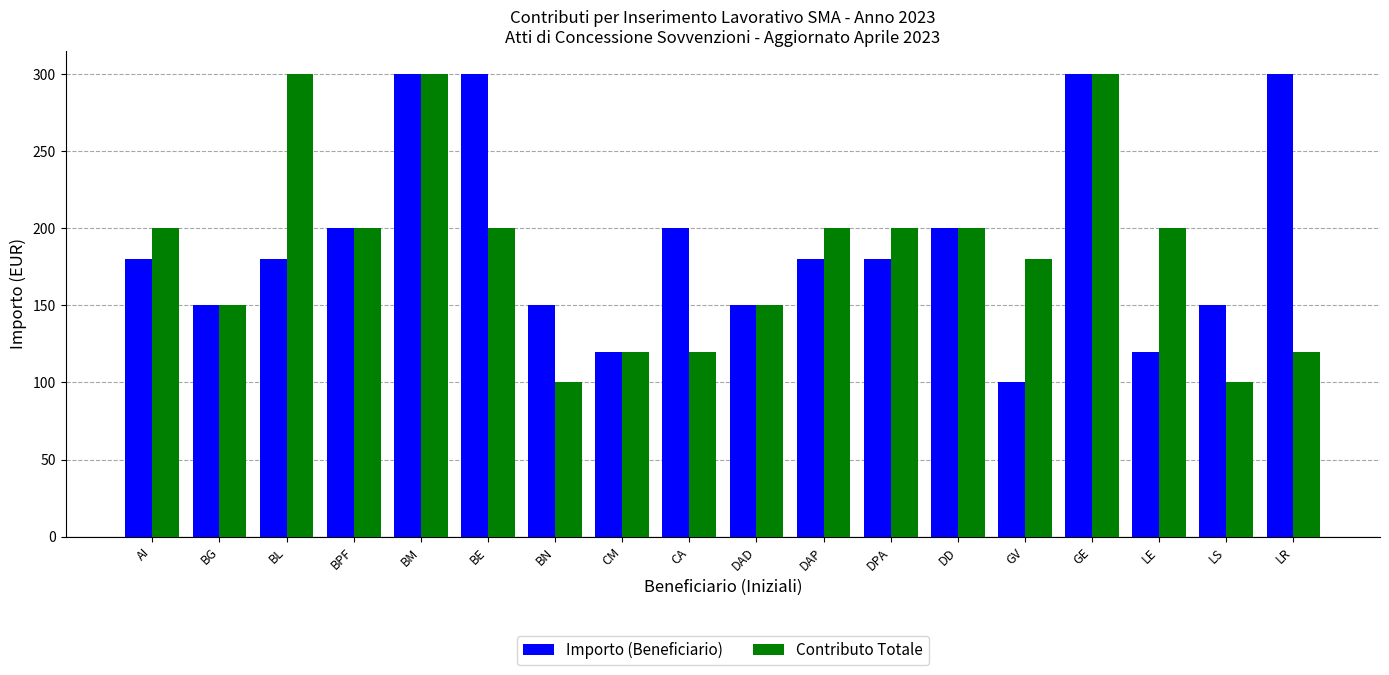

Between AI and DAD, which series saw the biggest shift?

Contributo Totale